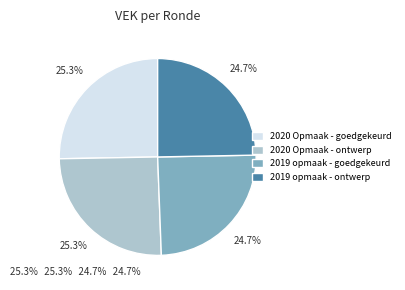

Is there any slice that represents more than half of the pie?

No